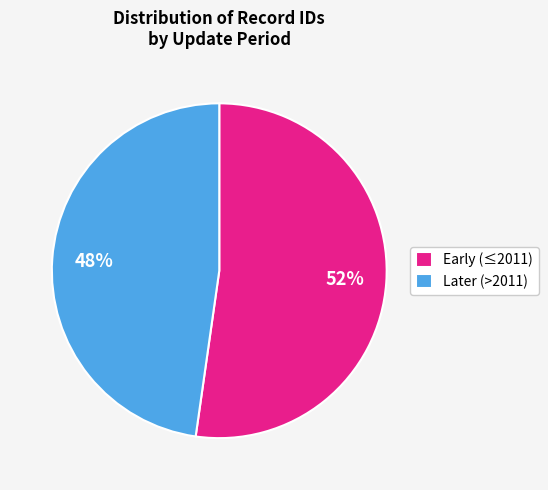

To the nearest percent, what is the average slice percentage?

50%